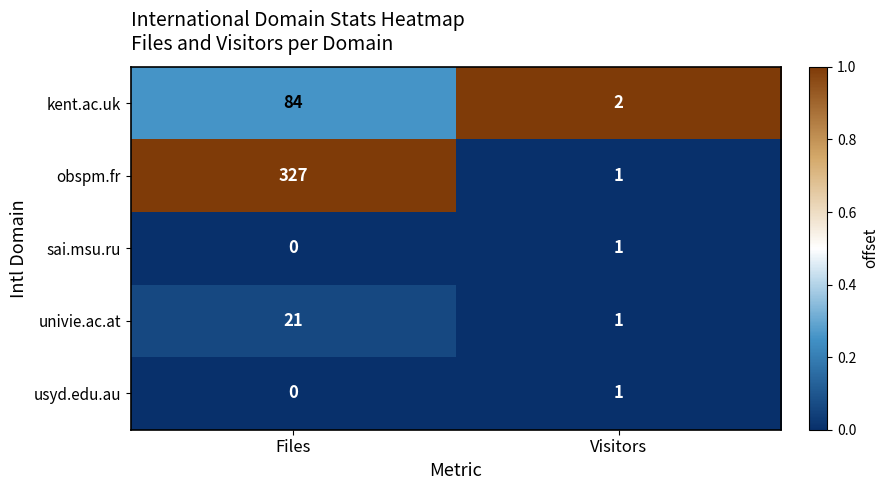

What is the sum of the univie.ac.at values at Visitors and Files?

22